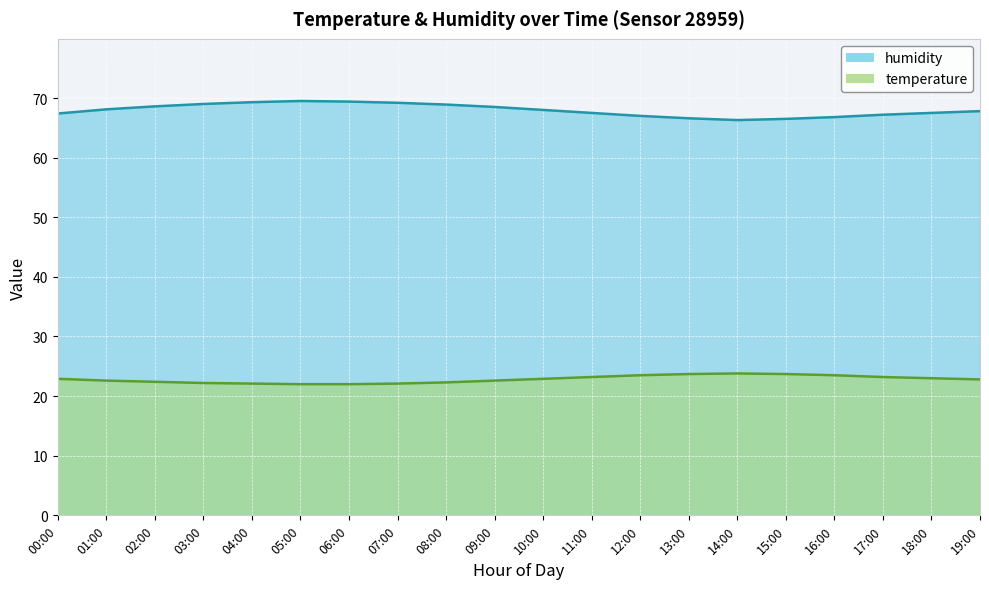

Reading left to right, extract all data points from this chart.

temperature: 22.9	22.6	22.4	22.2	22.1	22.0	22.0	22.1	22.3	22.6	22.9	23.2	23.5	23.7	23.8	23.7	23.5	23.2	23.0	22.8
humidity: 67.4	68.1	68.6	69.0	69.3	69.5	69.4	69.2	68.9	68.5	68.0	67.5	67.0	66.6	66.3	66.5	66.8	67.2	67.5	67.8